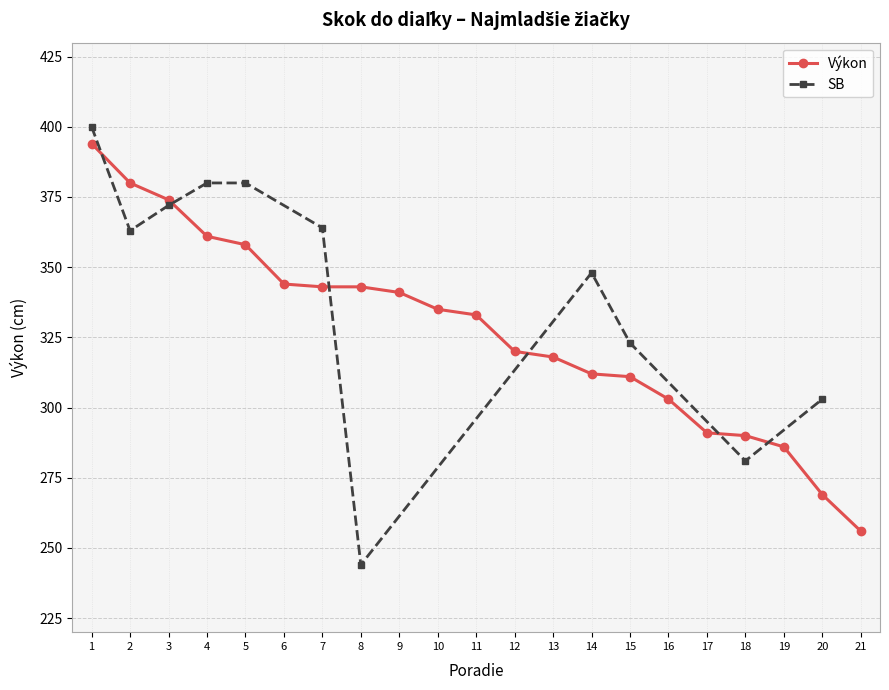

The value of Výkon at 10 is 75. True or false?

False